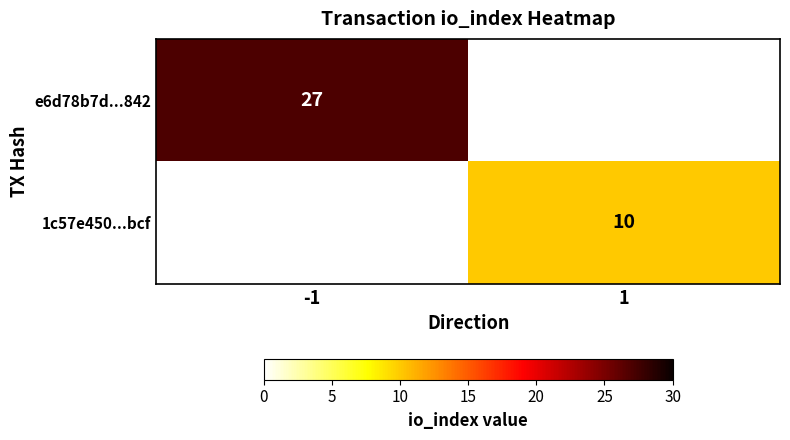

The value of 1c57e450...bcf at 1 is 10. True or false?

True